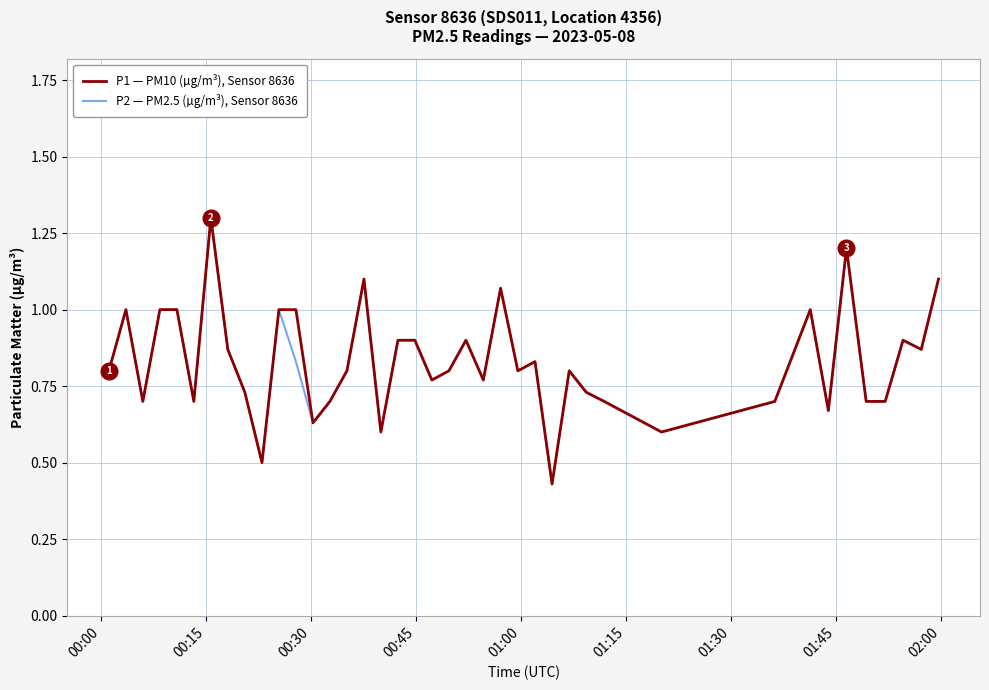

List the series in order of their overall mean, lowest first.

P2 — PM2.5 (µg/m³), Sensor 8636, P1 — PM10 (µg/m³), Sensor 8636